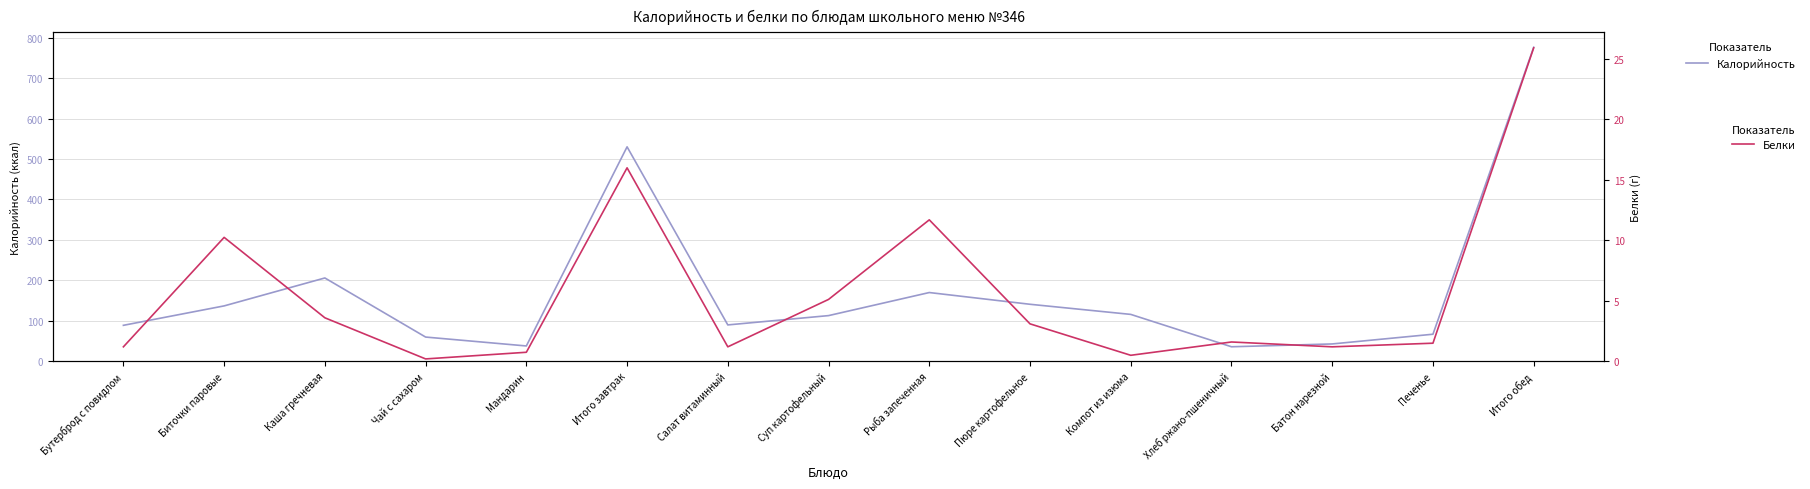

At how many categories does at least one series exceed 234?

2